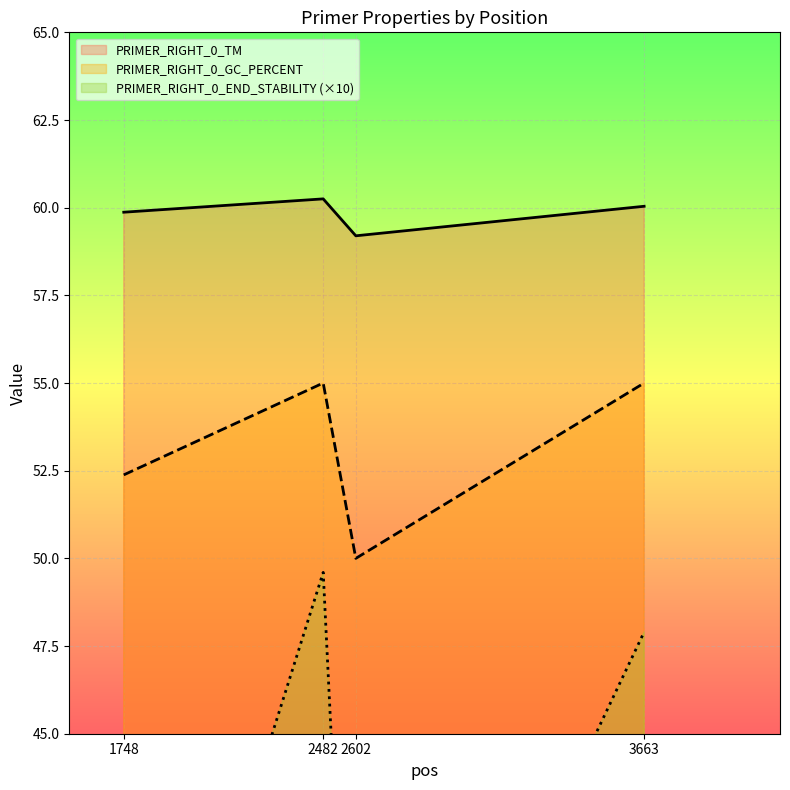

What is the value of the PRIMER_RIGHT_0_GC_PERCENT point at the 1st from the left?

52.4